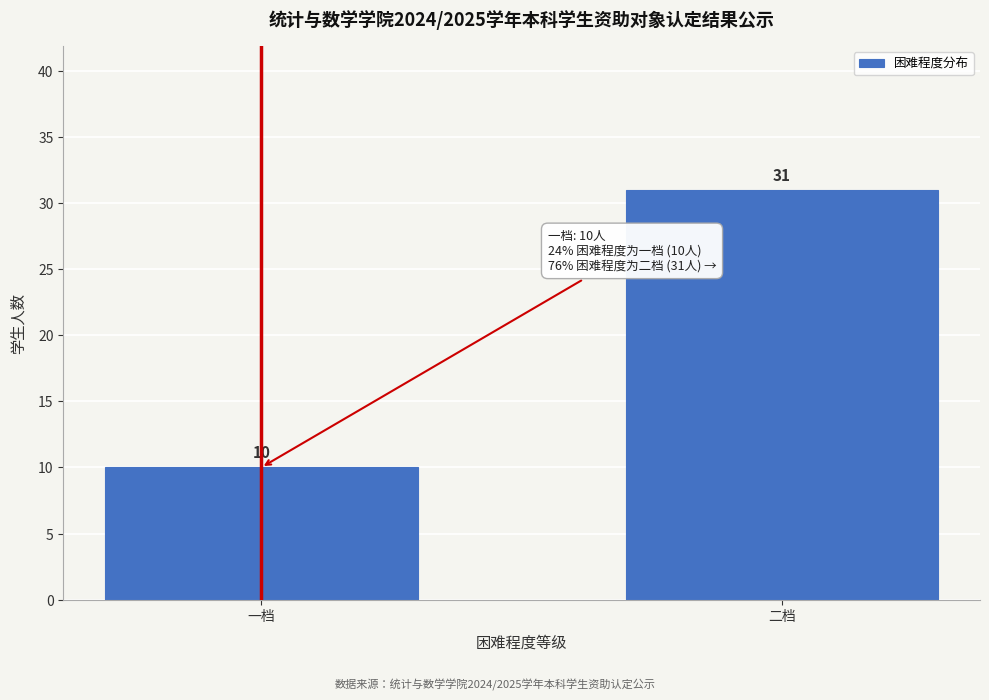

Reading left to right, what are all the values shown in this chart?

一档=10	二档=31